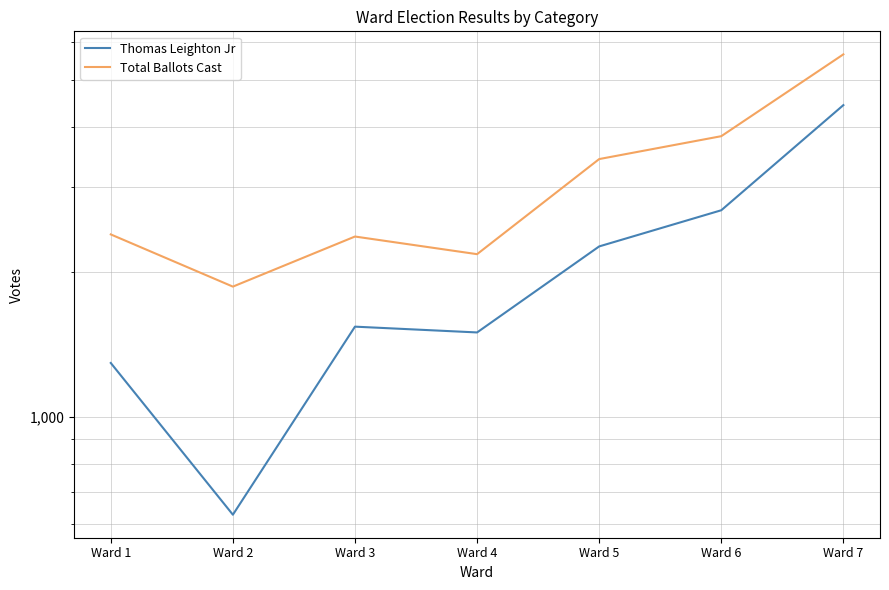

Between Ward 1 and Ward 3, which is larger?

Ward 3